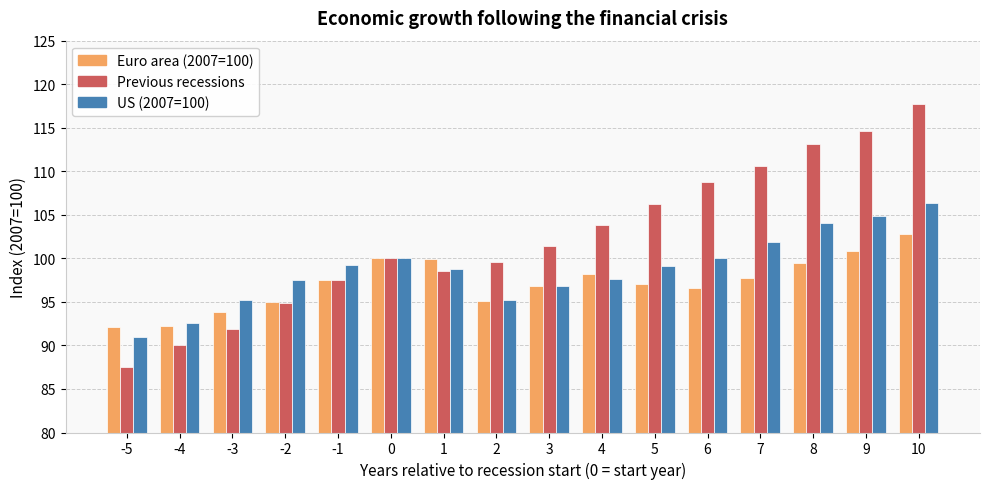

What is the approximate value of Previous recessions at -3?

91.9